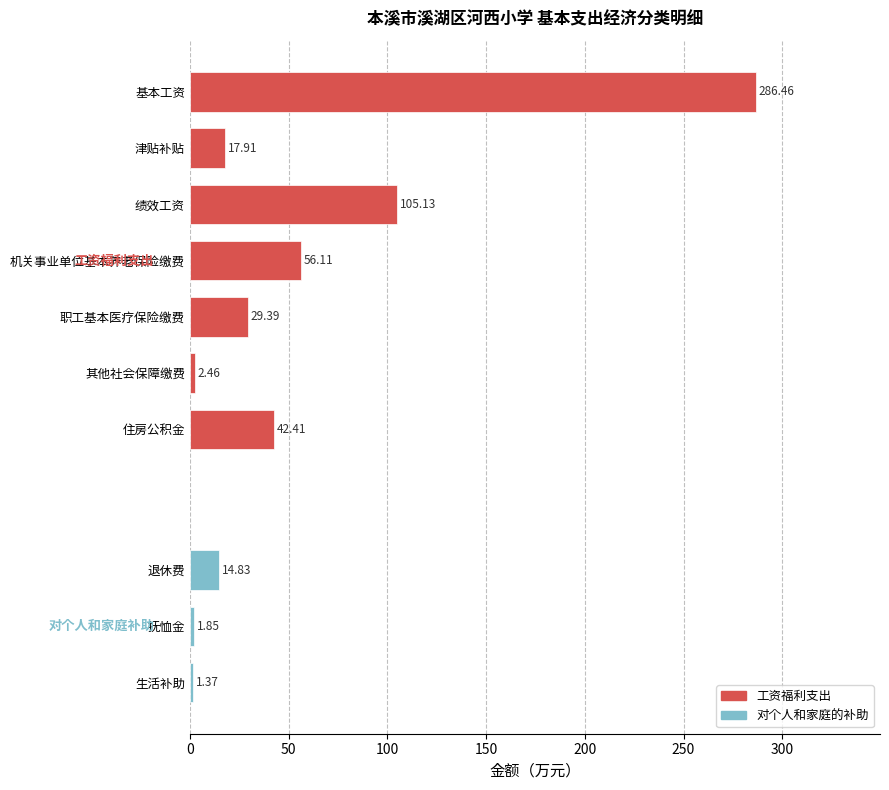

What is the label of the 7th bar from the bottom?

机关事业单位基本养老保险缴费